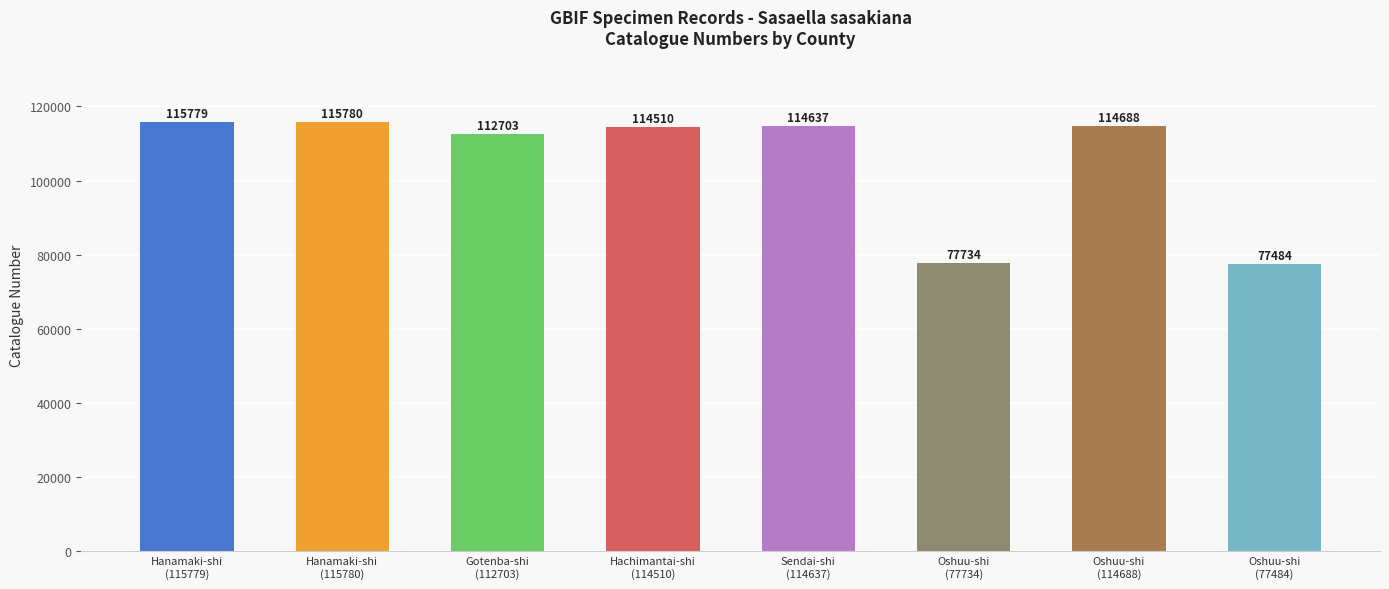

What is the difference between the maximum and minimum values?

38296